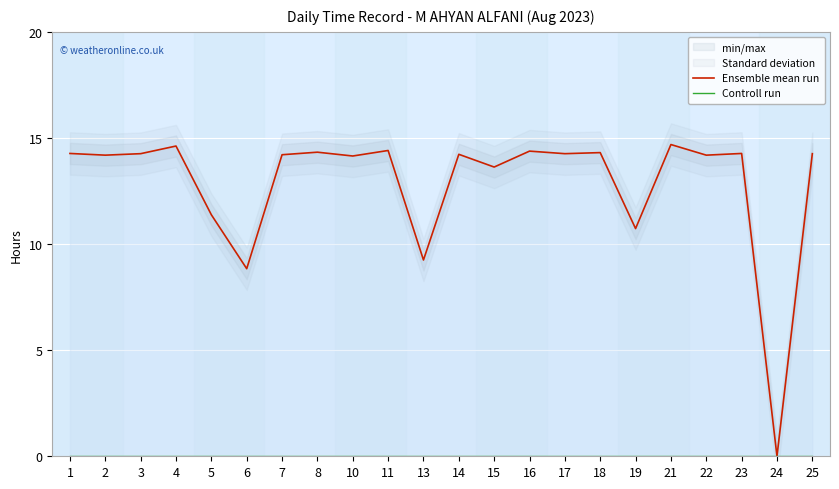

Which series has the widest spread of values?

Ensemble mean run